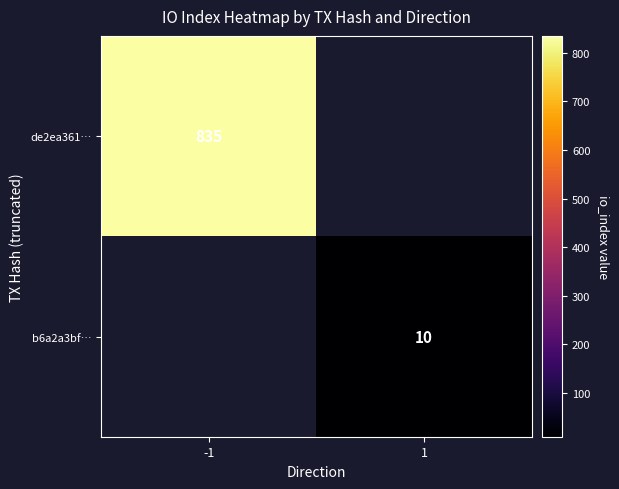

Which has a higher value, 1 or -1?

-1